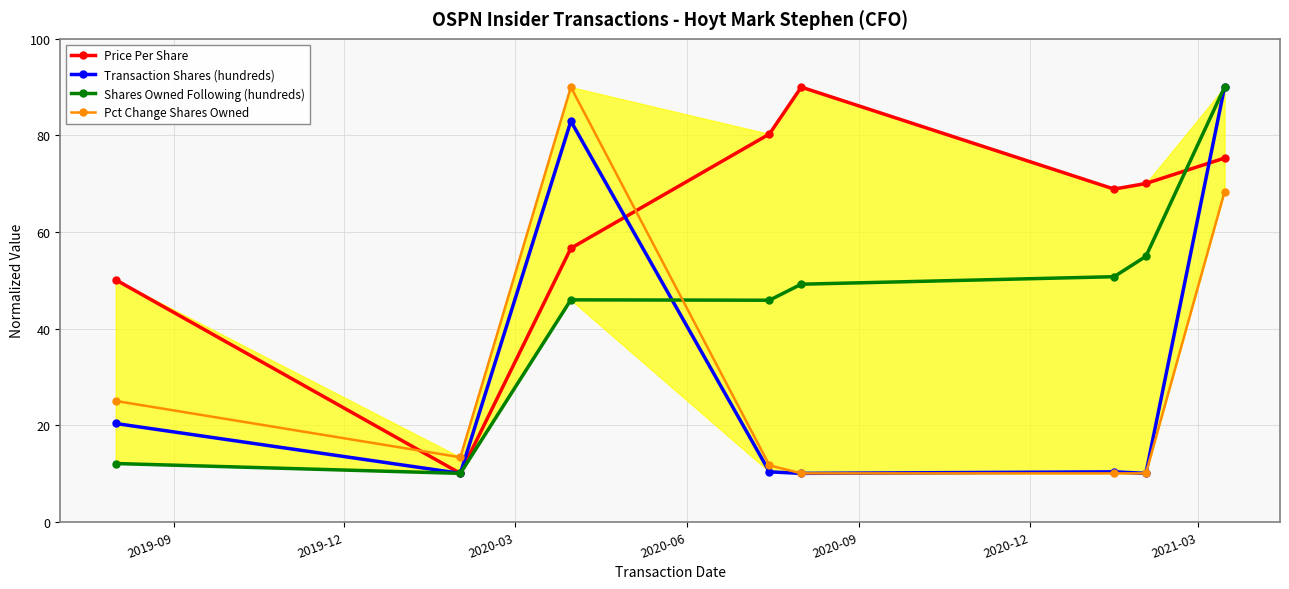

How many interior local peaks does the Price Per Share series have?

1